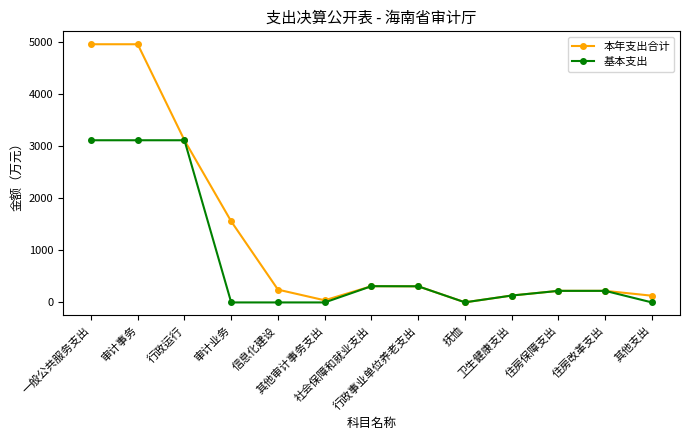

What is the average value of the 本年支出合计 series?

1248.4